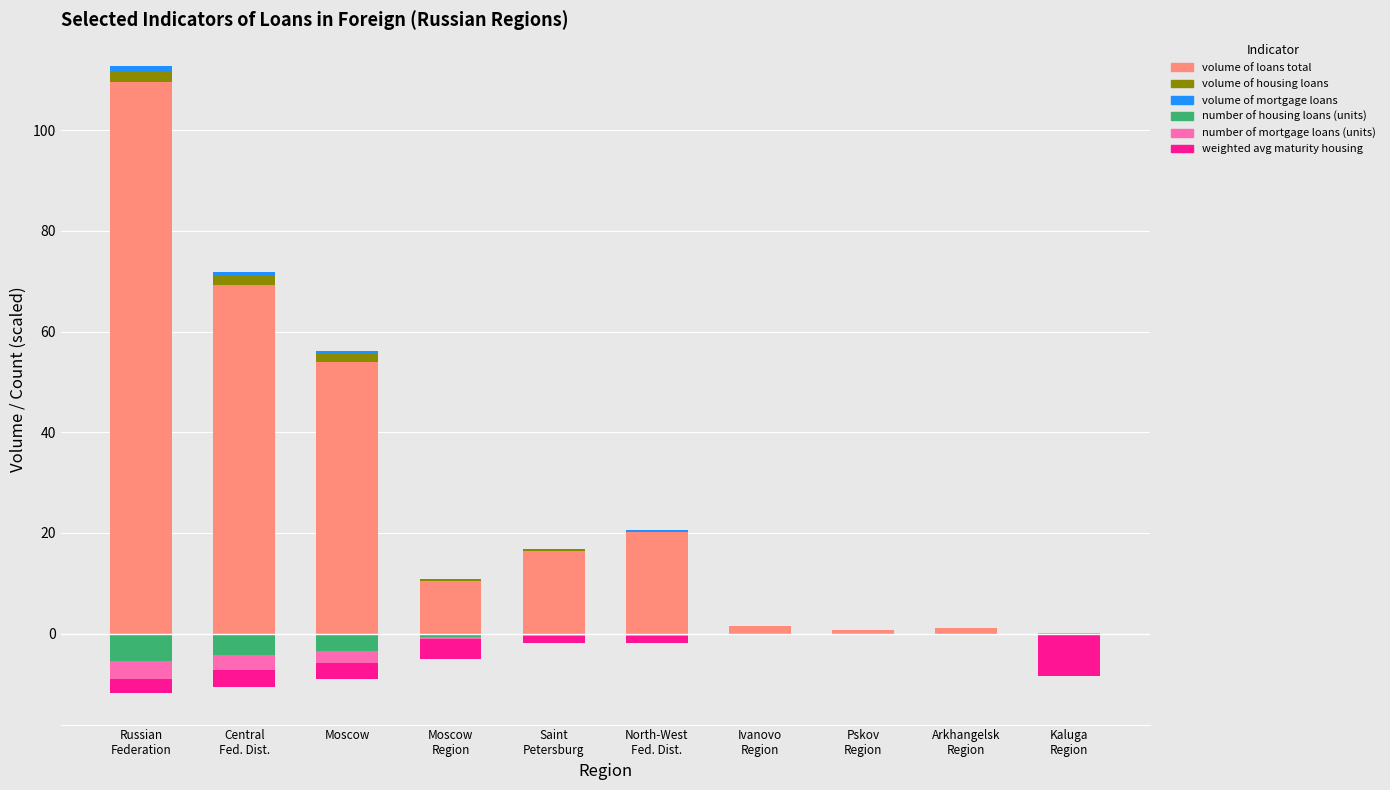

The volume of housing loans series shows 0.0 at Pskov
Region. True or false?

True